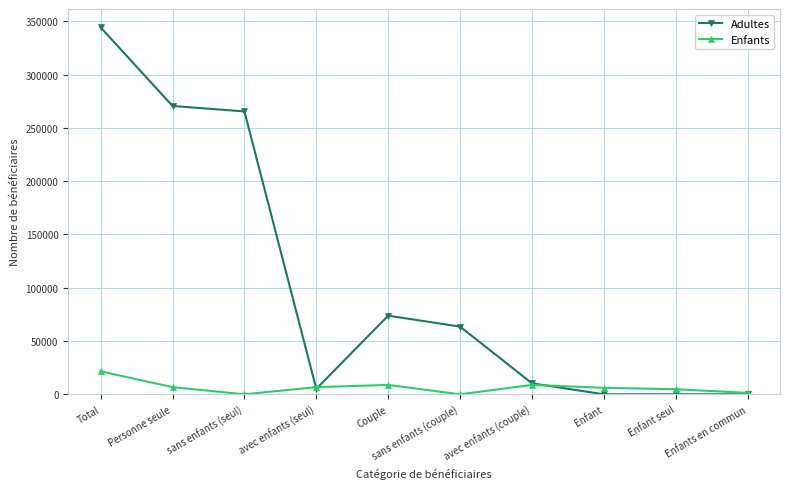

What position from the right is Total?

10